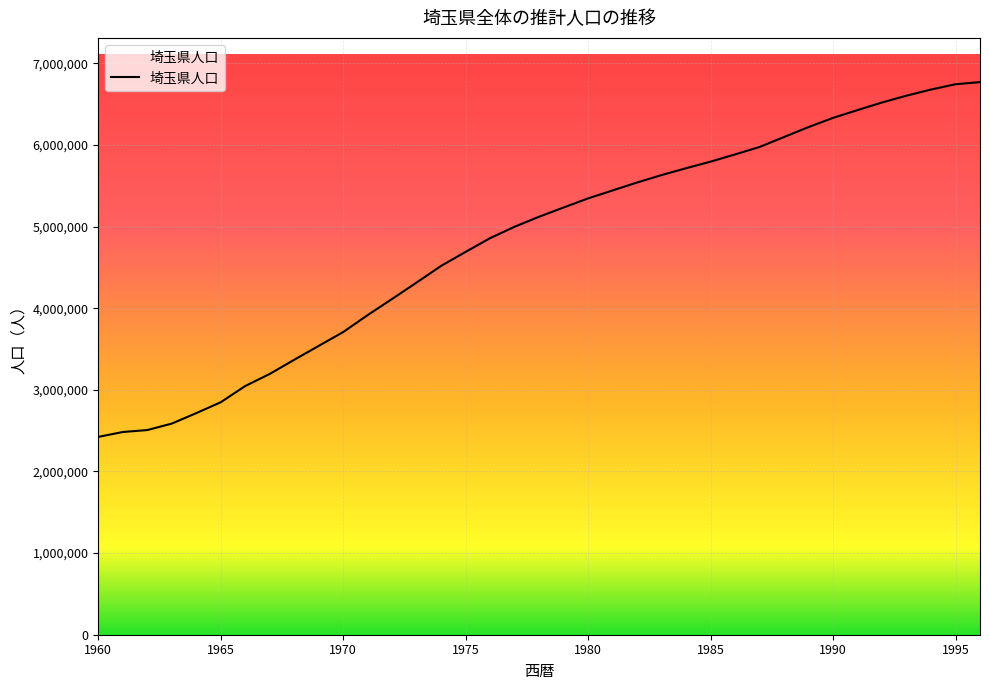

What is the greatest value displayed?

6769214